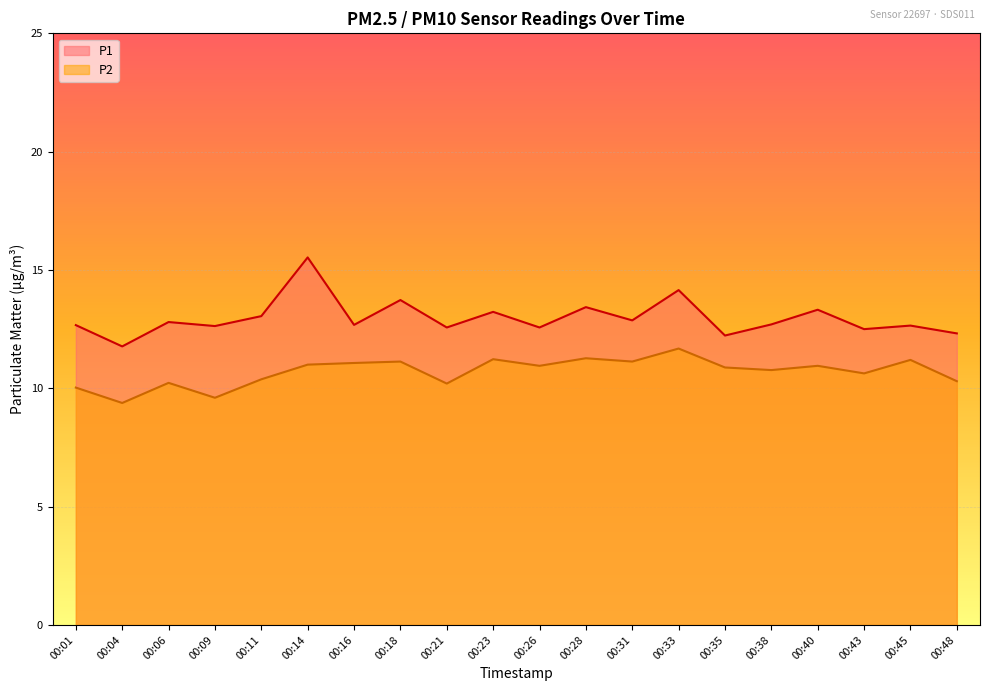

Reading left to right, transcribe all the data shown in this chart.

P1: 12.7	11.8	12.8	12.6	13.1	15.5	12.7	13.7	12.6	13.2	12.6	13.4	12.9	14.2	12.2	12.7	13.3	12.5	12.7	12.3
P2: 10.0	9.4	10.2	9.6	10.4	11.0	11.1	11.1	10.2	11.2	10.9	11.3	11.1	11.7	10.9	10.8	10.9	10.6	11.2	10.3